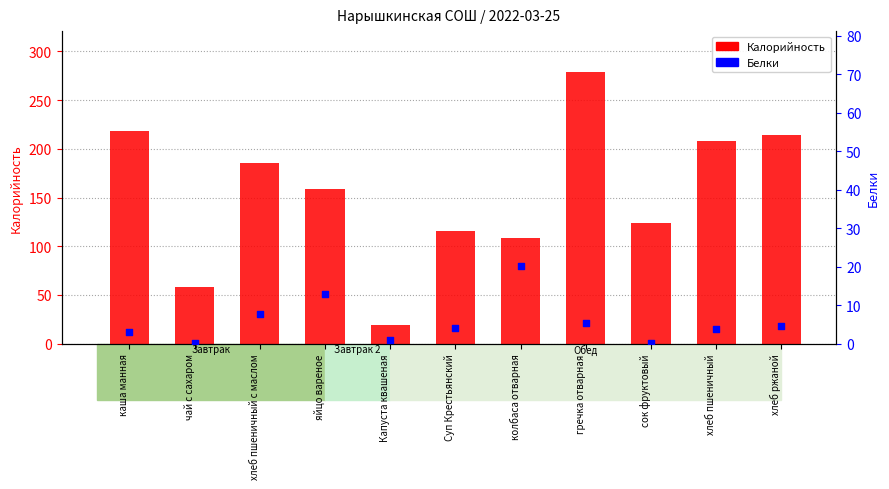

At which category is the sum across all series the highest?

гречка отварная